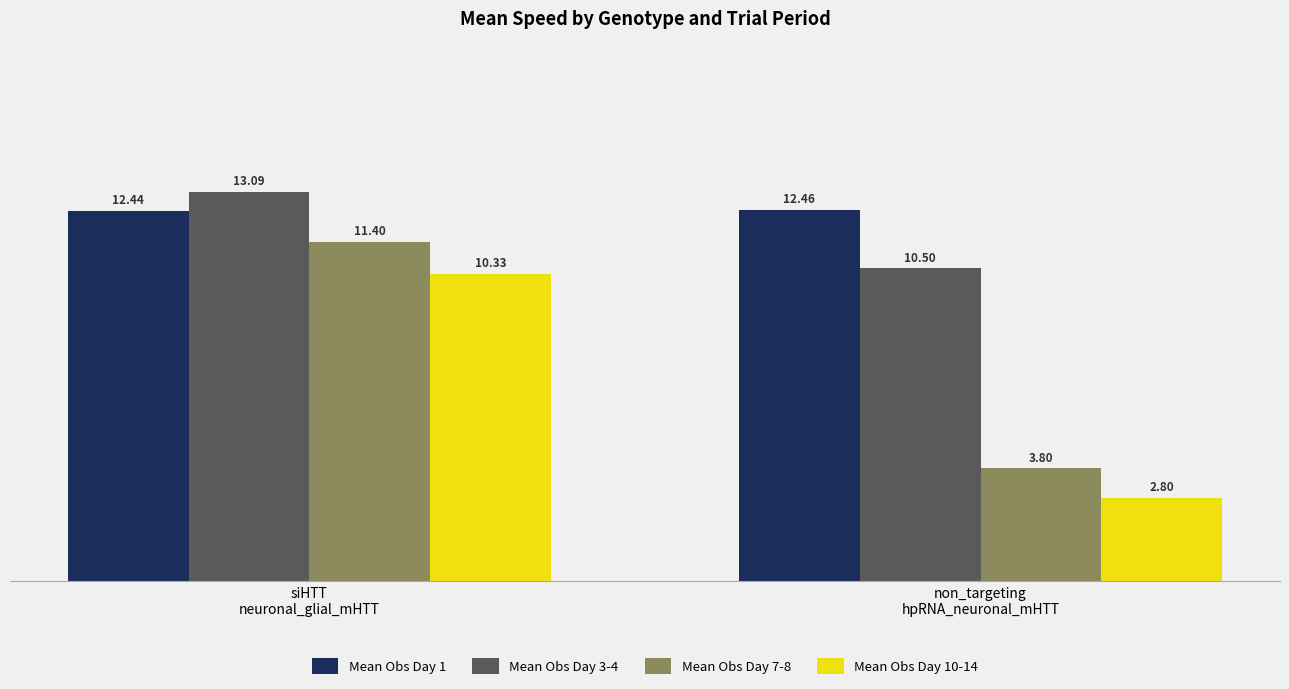

What is the sum of the Mean Obs Day 3-4 values at siHTT
neuronal_glial_mHTT and non_targeting
hpRNA_neuronal_mHTT?

23.6